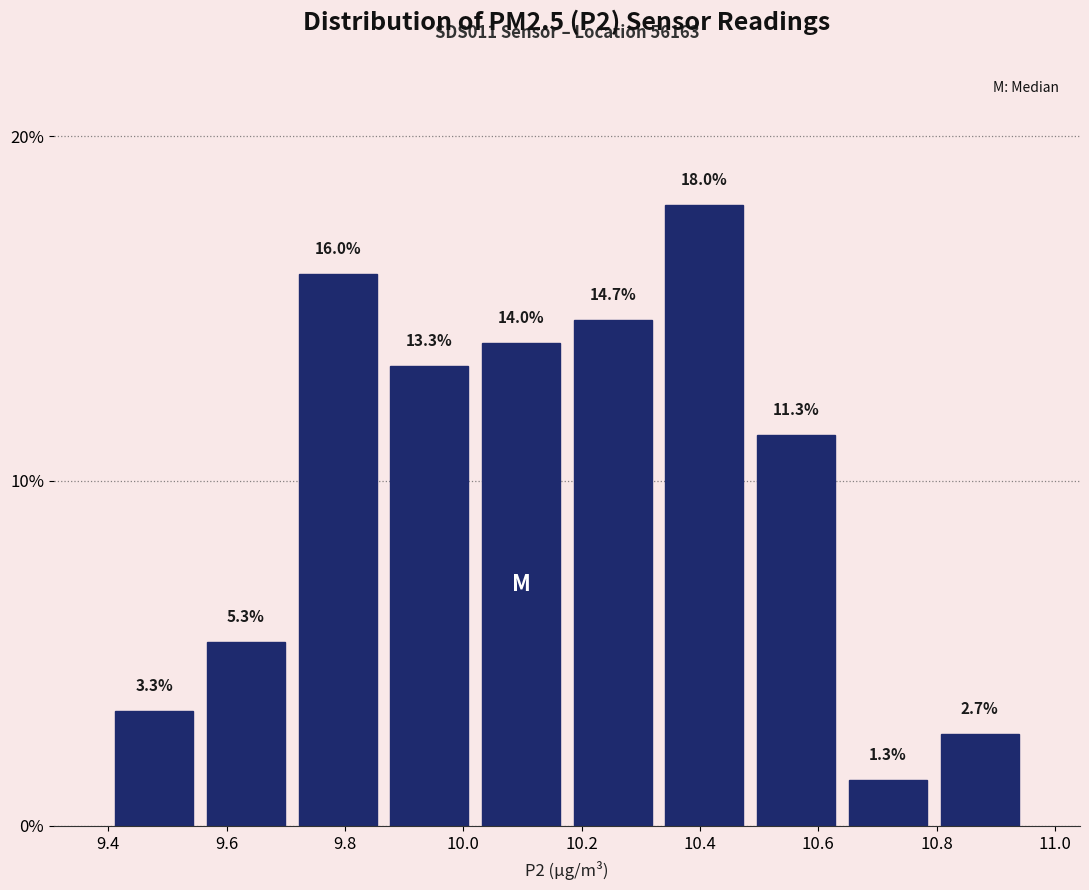

Which range on the x-axis has the tallest bar?

10.330 to 10.485